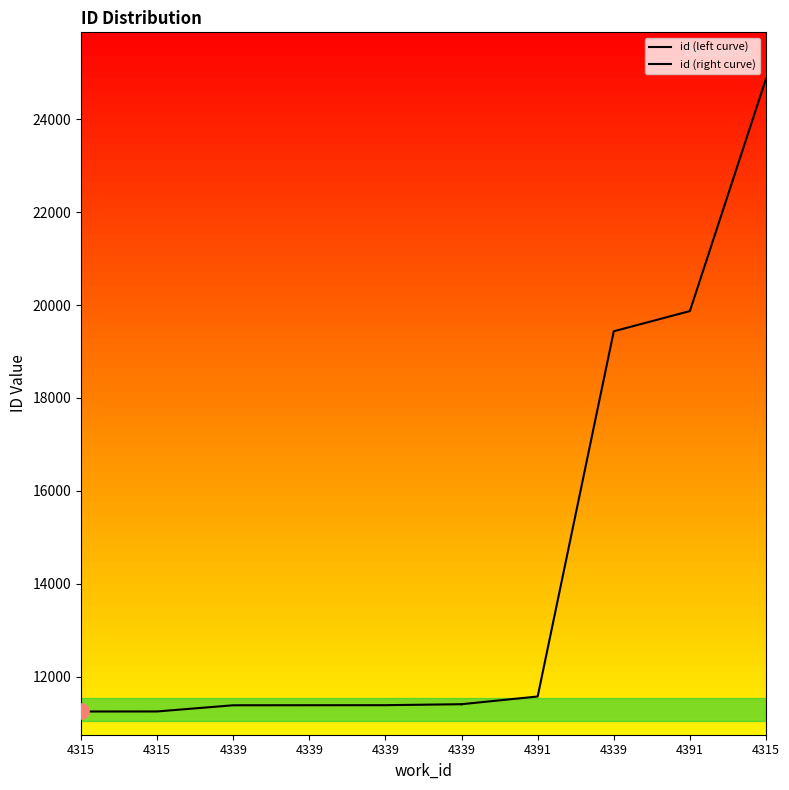

Approximately how many times larger is the value at 4391 compared to 4339?

1.7